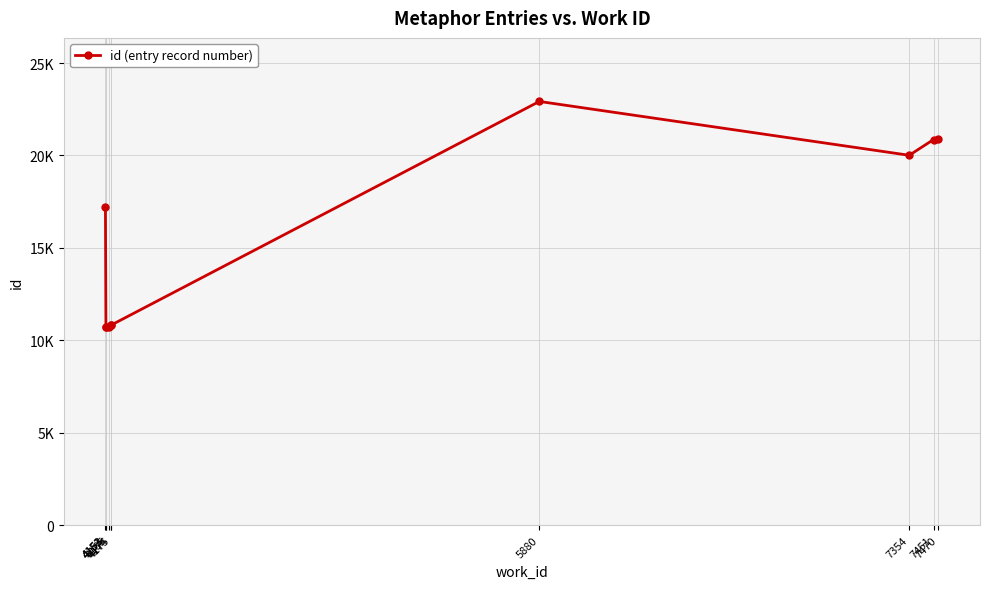

What is the value of the 6th point from the left?

10831